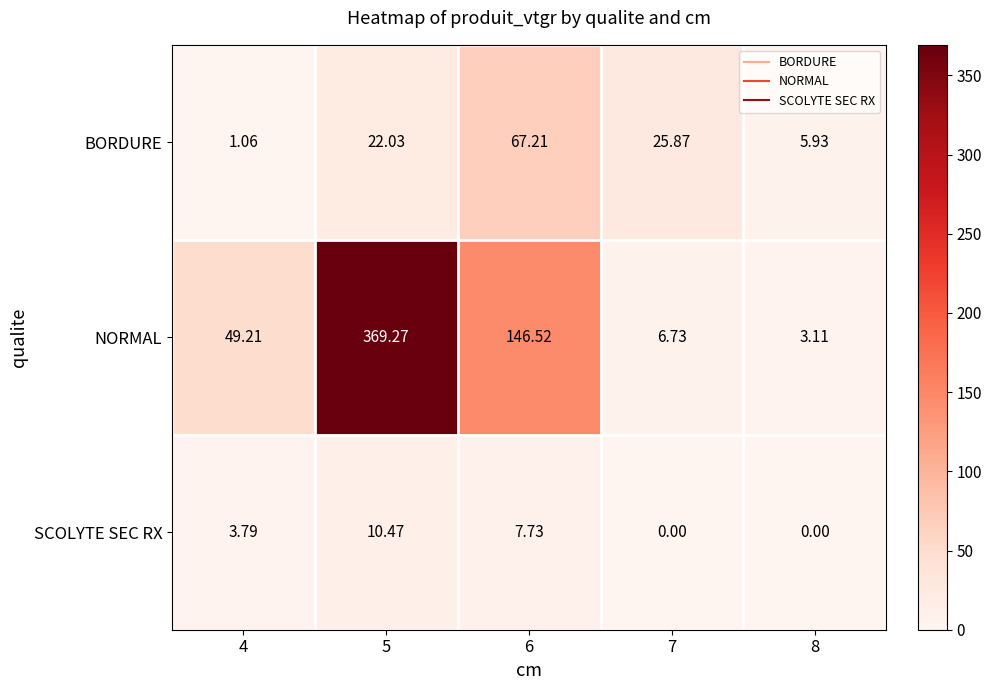

Between 6 and 7, which series saw the biggest shift?

NORMAL